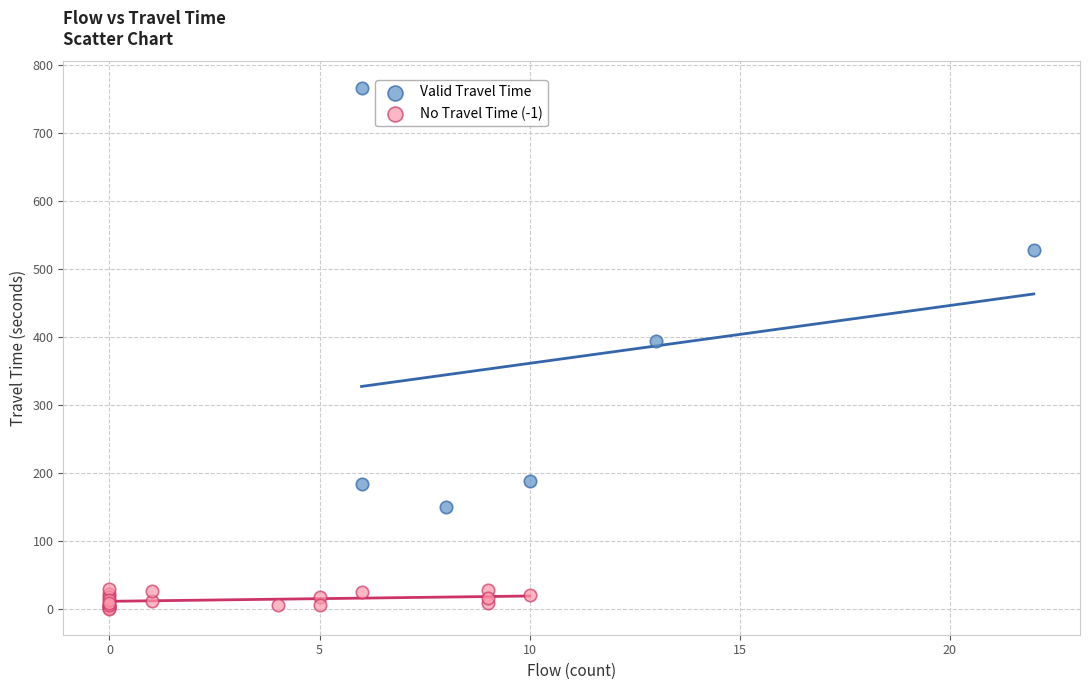

Which series has the widest spread of Y values?

Valid Travel Time